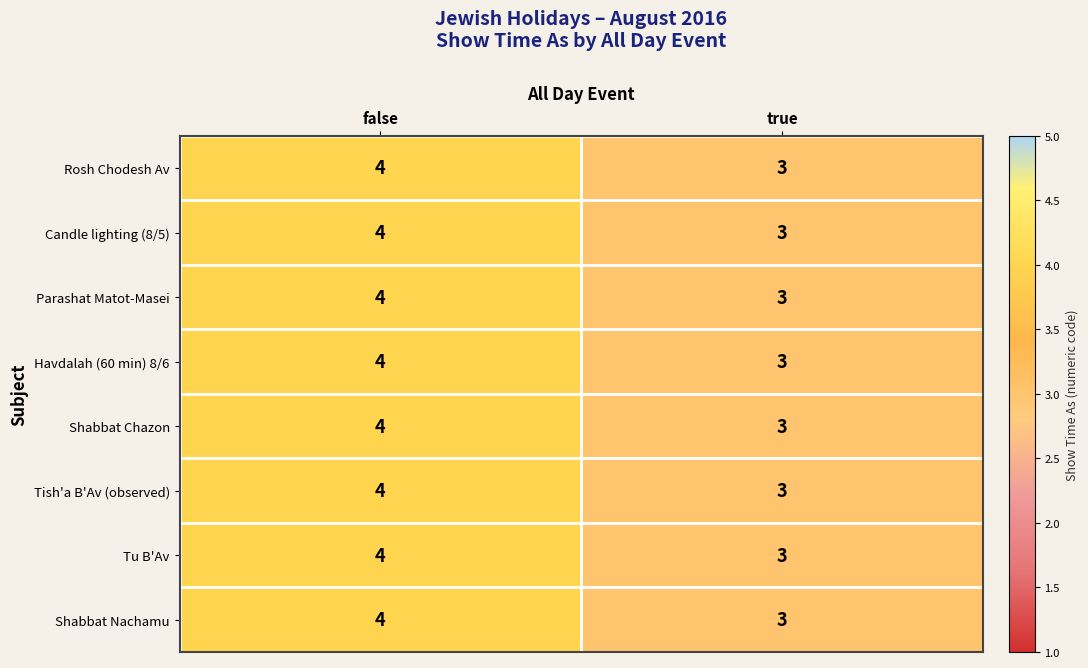

Which label corresponds to the largest value in the chart?

false